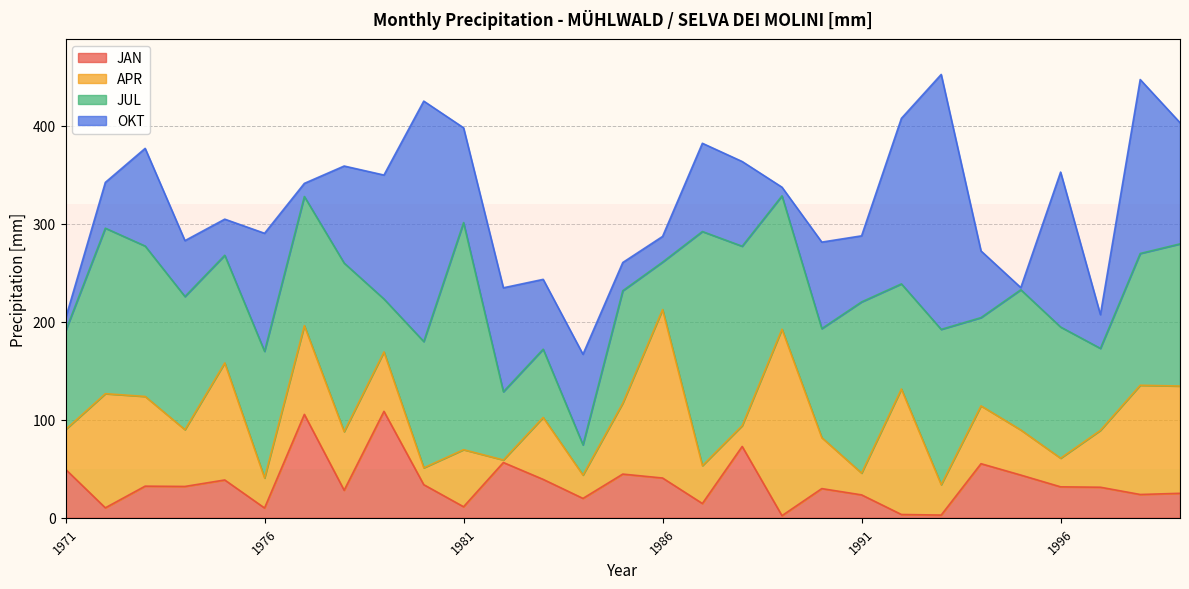

The JUL series shows 201.3 at 1977. True or false?

False